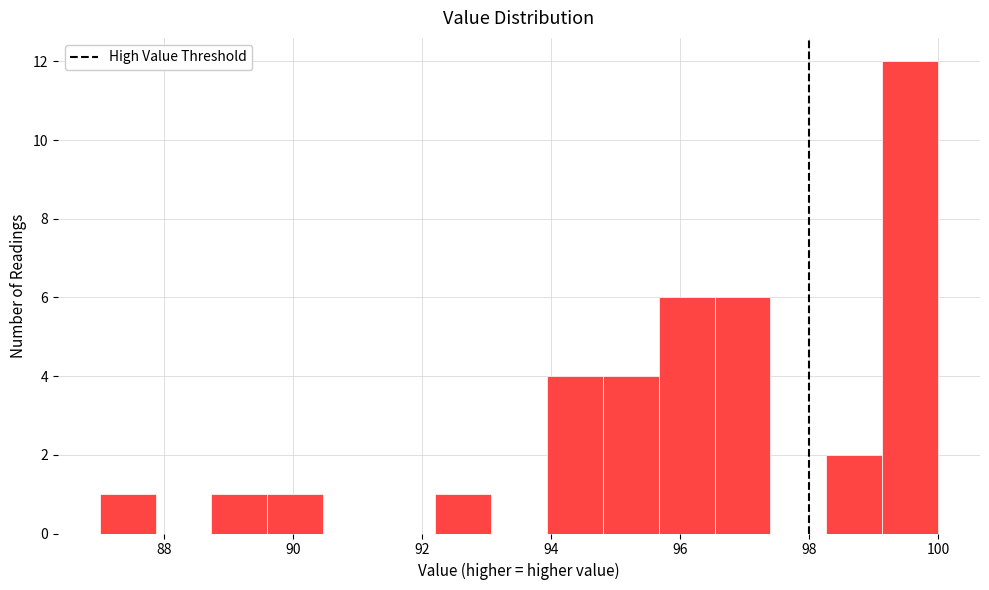

Which range on the x-axis has the tallest bar?

99.2 to 100.0